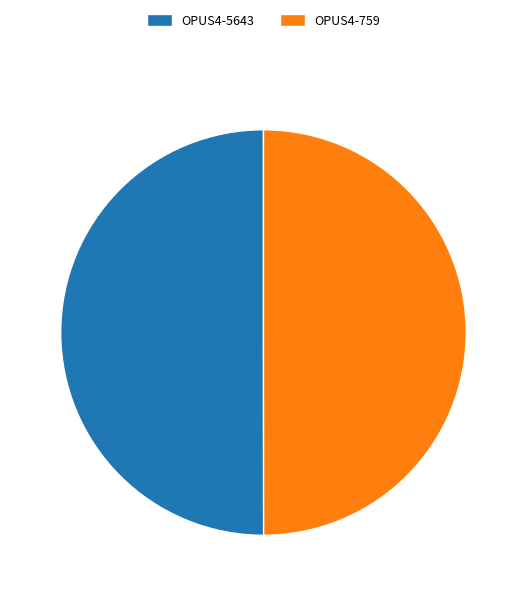

Do OPUS4-5643 and OPUS4-759 together represent more than half of the pie?

Yes